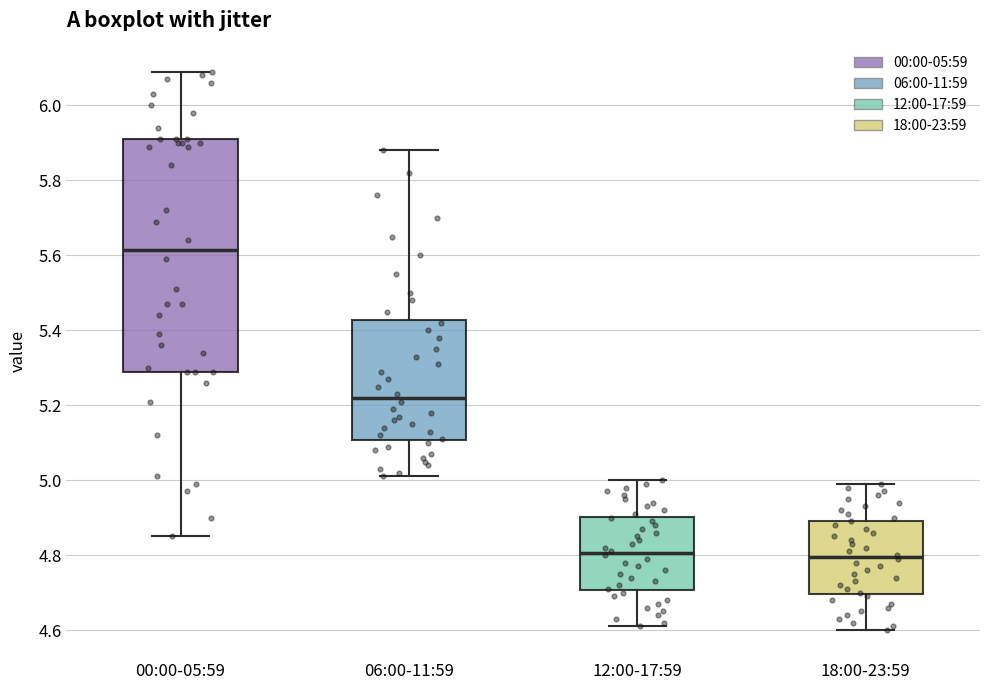

Comparing the boxes themselves (not the whiskers), which one is the tallest?

00:00-05:59